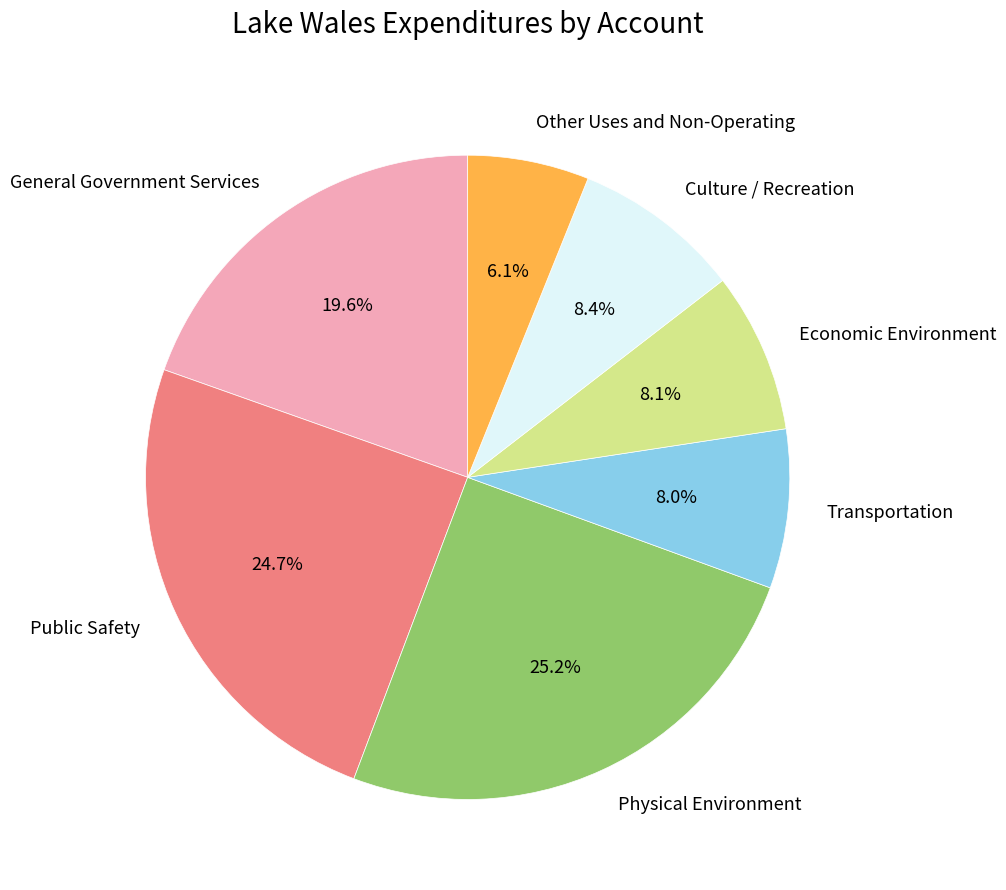

To the nearest percent, what percentage of the pie is Public Safety?

25%